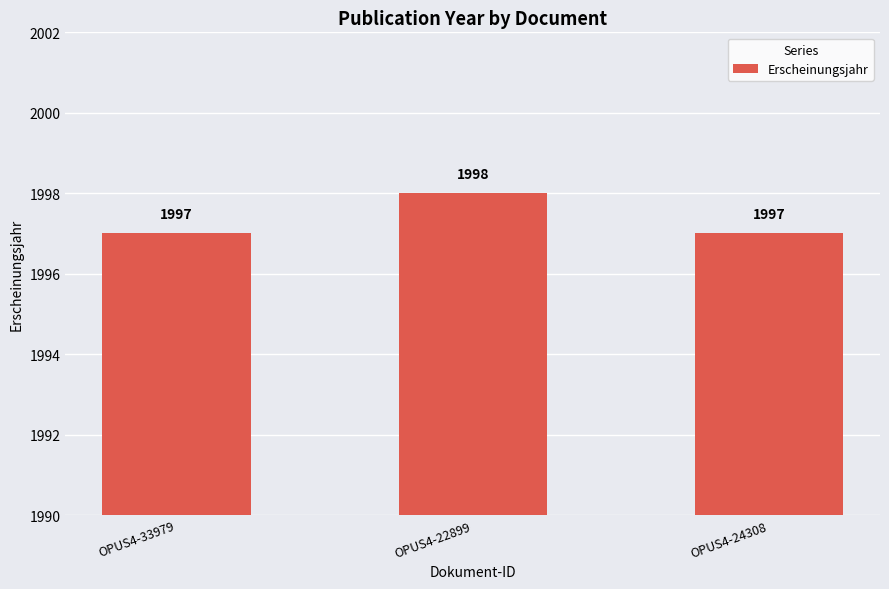

Reading left to right, extract all data points from this chart.

1997	1998	1997